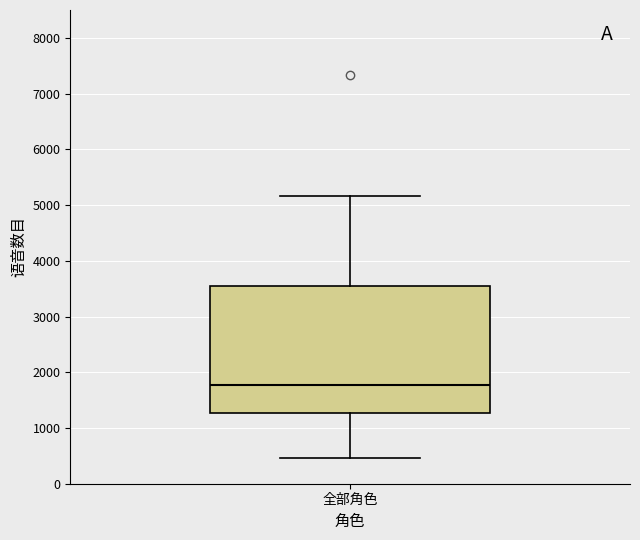

Where is the upper edge of the box for 全部角色 on the y-axis? The values are not printed on the chart, so give them approximately, as read against the axis.

3500